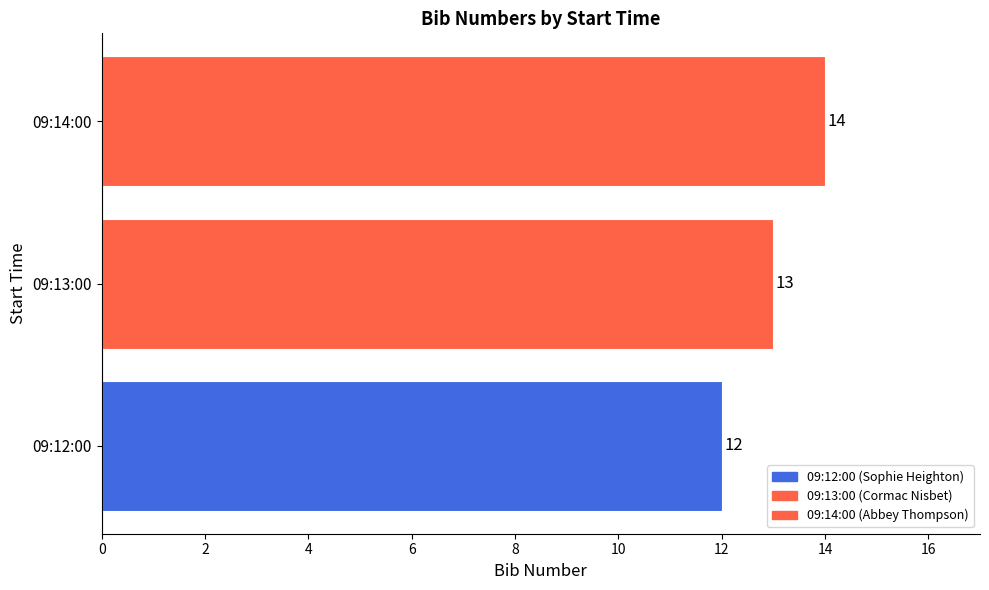

Rank the categories by value from highest to lowest.

09:14:00, 09:13:00, 09:12:00